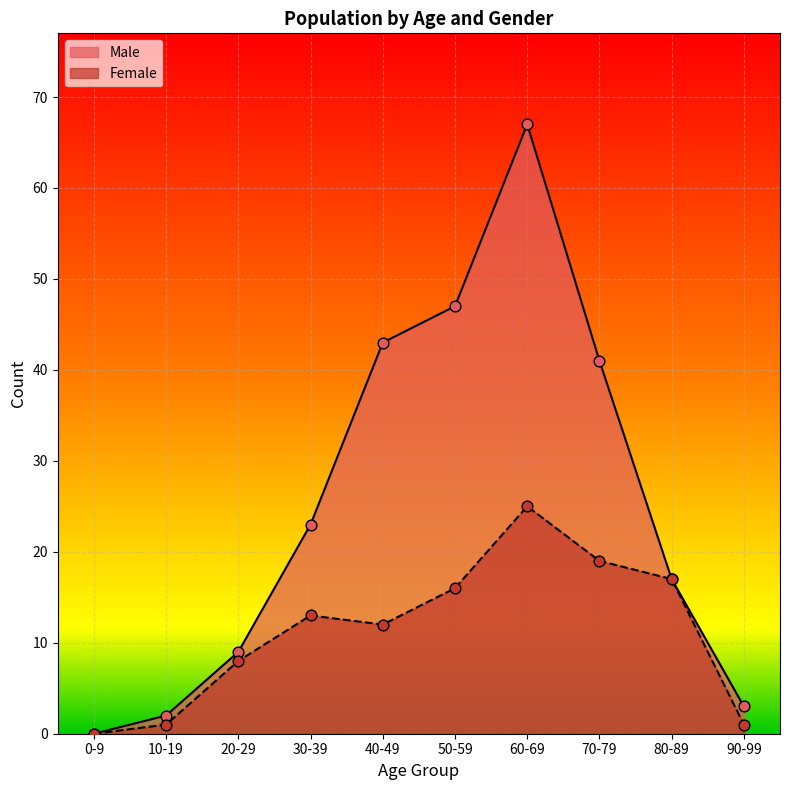

Which series contains the highest Y value?

Male